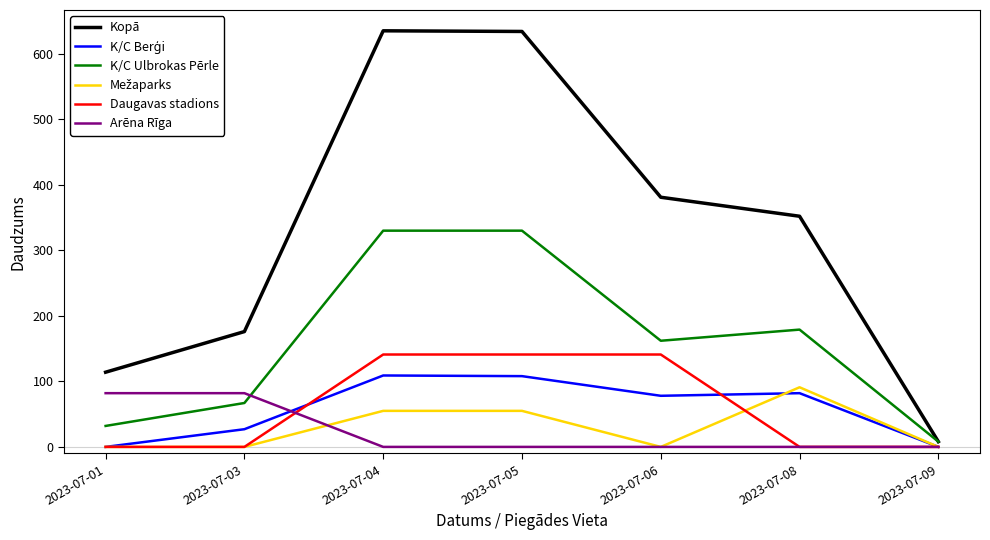

Where does the K/C Ulbrokas Pērle series first go above 162?

2023-07-04